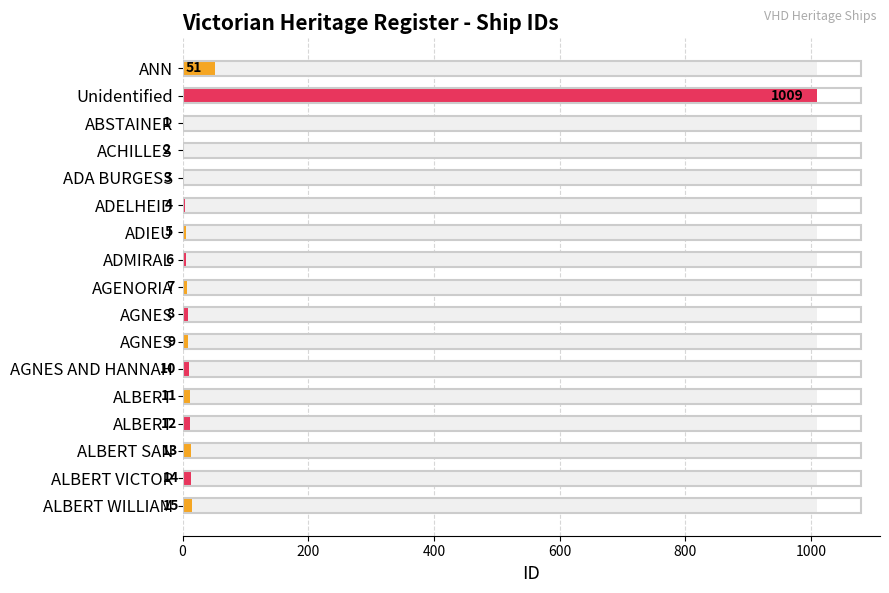

Which has a higher value, ALBERT VICTOR or ACHILLES?

ALBERT VICTOR